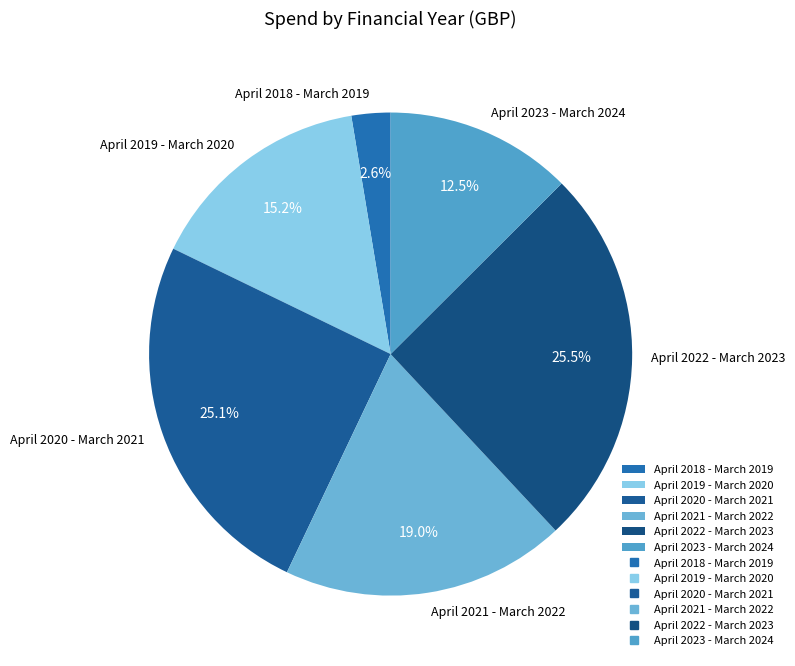

Count the number of slices in the pie.

6